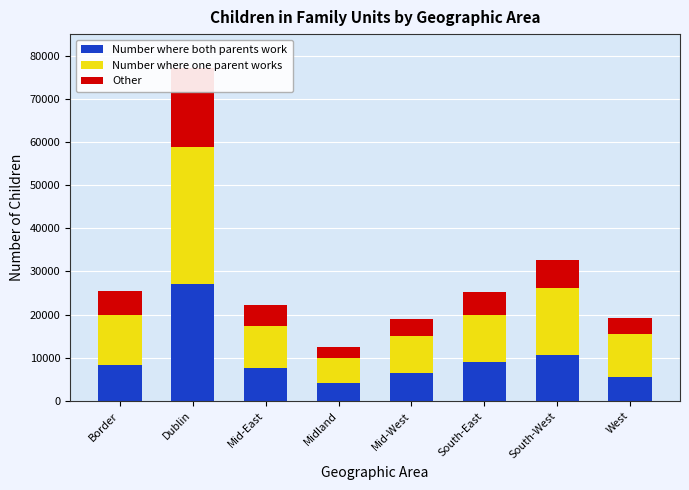

What is the approximate value of Number where one parent works at Midland, to the nearest 50?

5650